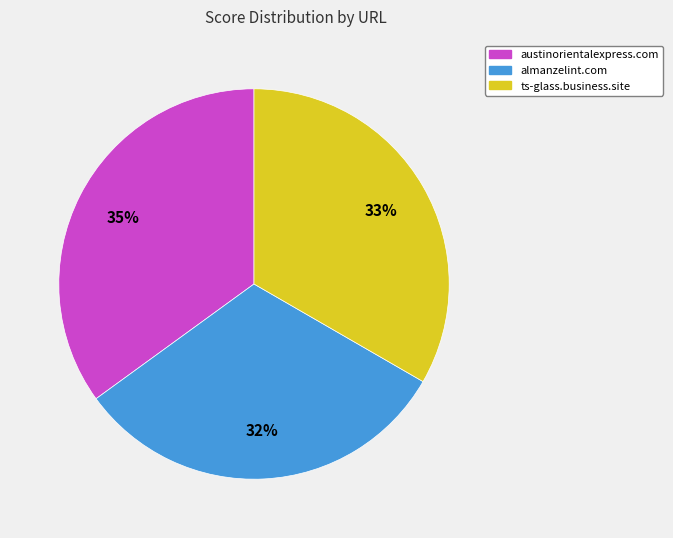

How many slices are in this pie chart?

3